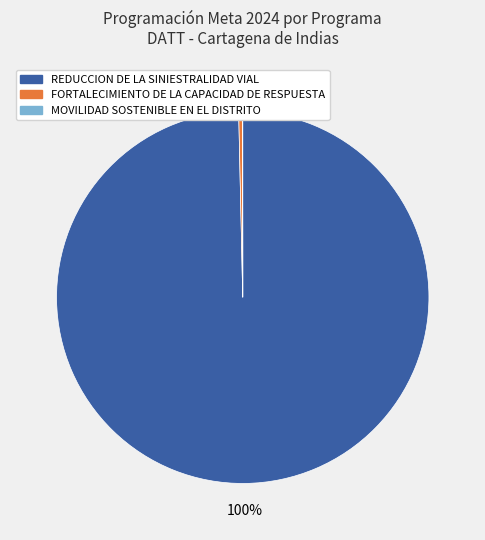

To the nearest percent, what is the difference between the largest and smallest slice percentages?

100%